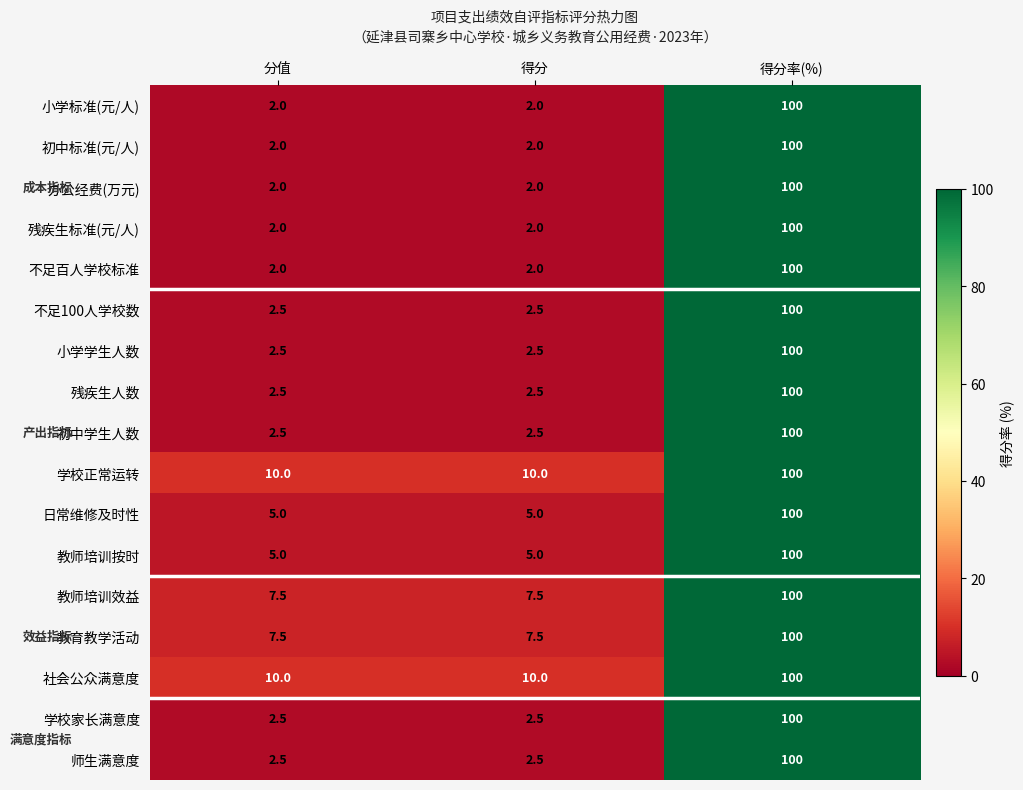

What is the maximum value for 小学标准(元/人)?

100.0